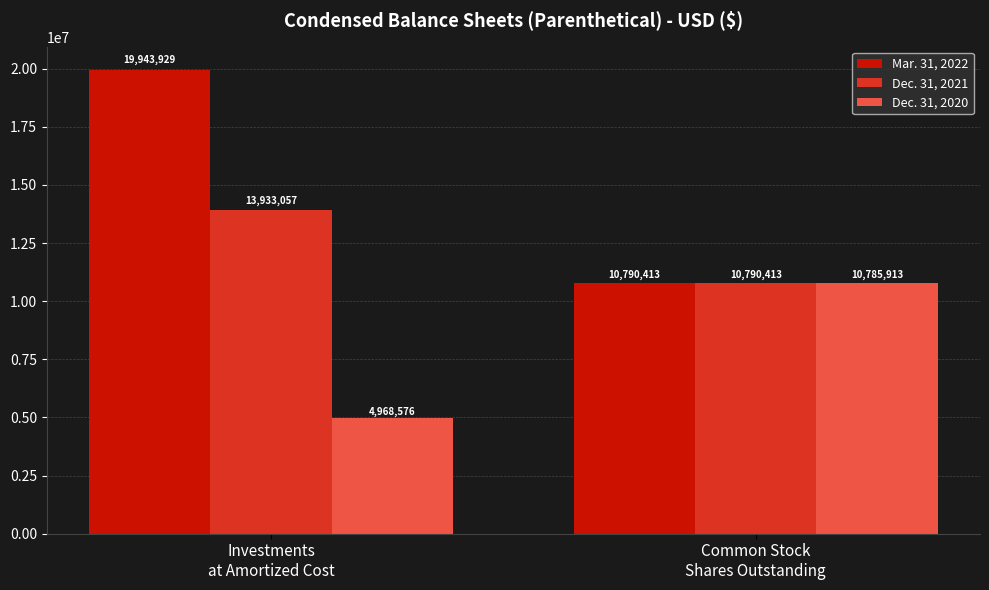

Is the value of Dec. 31, 2020 at Investments
at Amortized Cost greater than the value of Dec. 31, 2021 at Common Stock
Shares Outstanding?

No